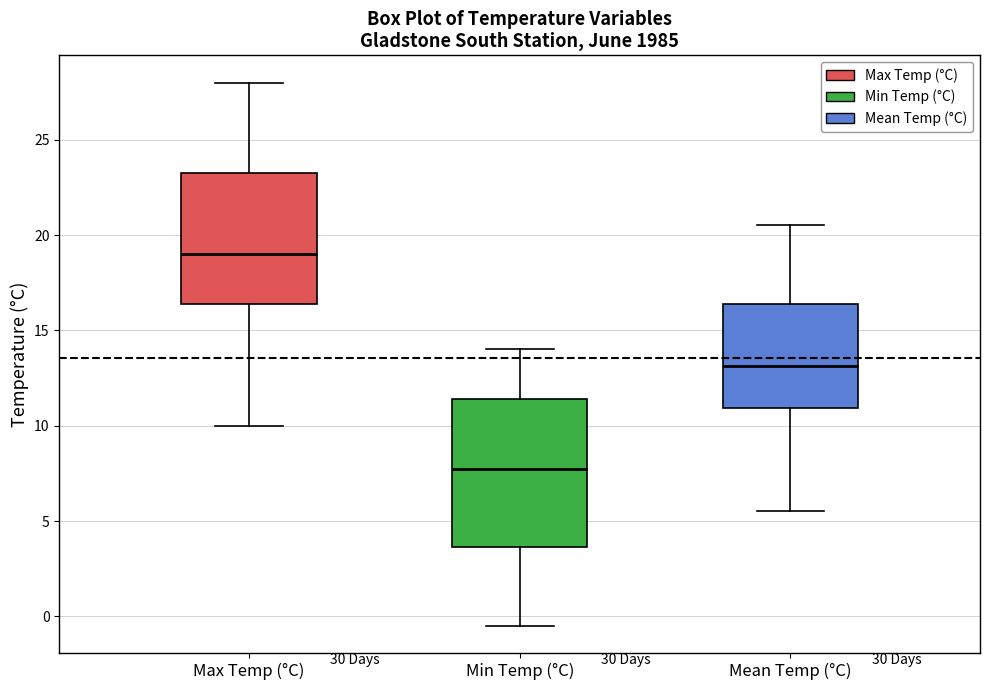

Which box has the highest median line?

Max Temp (°C)